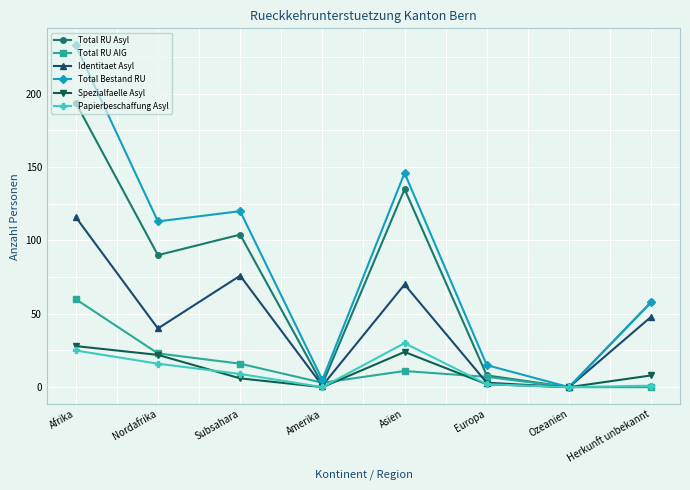

True or false: Total Bestand RU has a value of 94 at Asien.

False